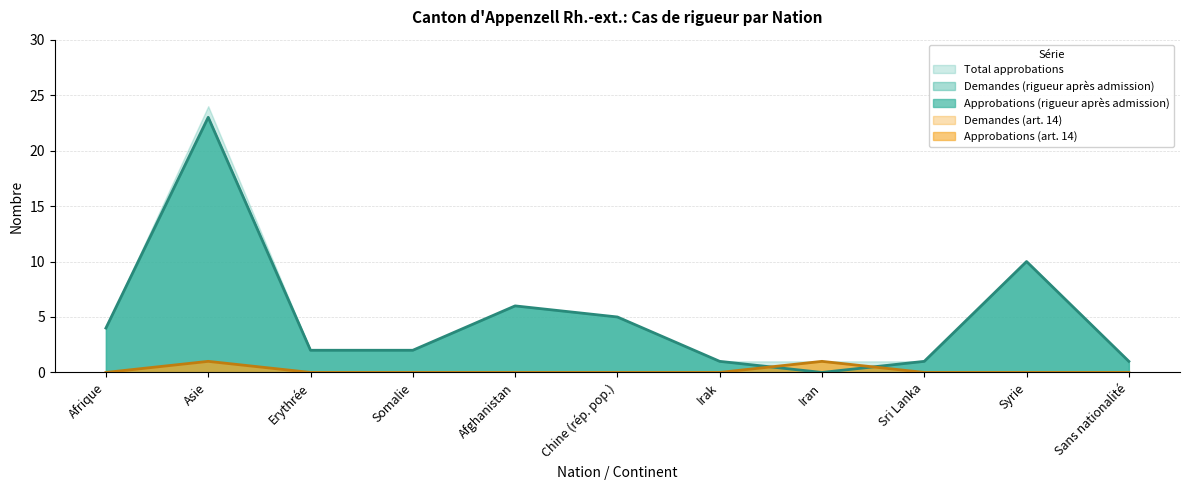

Which has a higher value, Syrie or Sri Lanka?

Syrie